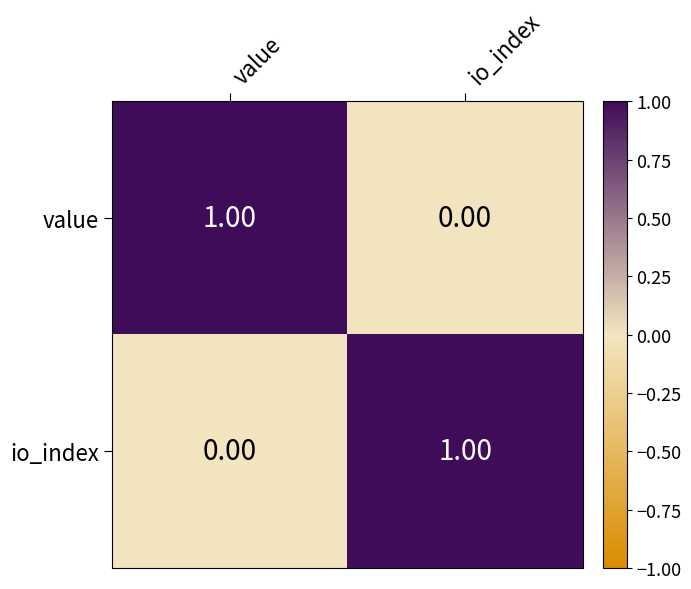

Rank the categories by value value from lowest to highest.

io_index, value